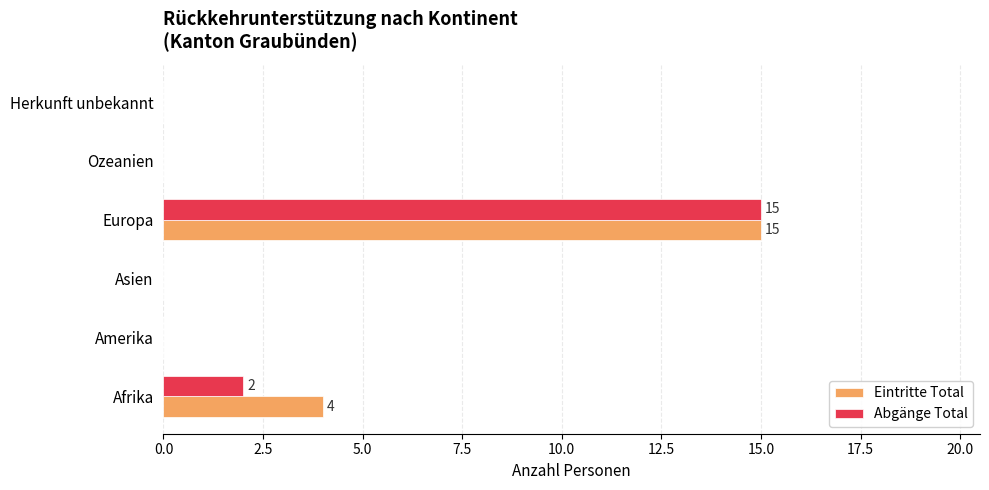

What is the sum of all Eintritte Total values?

19